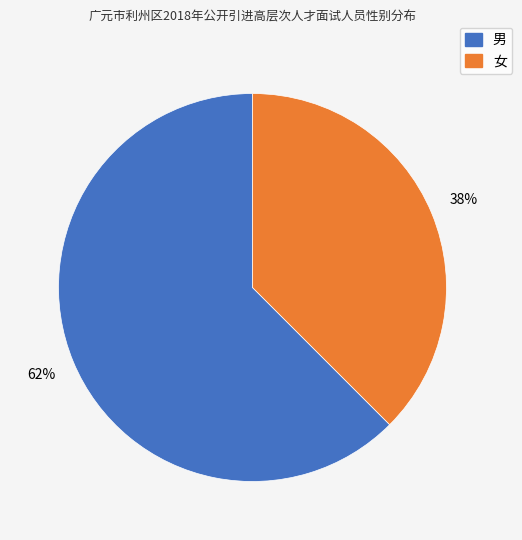

Rank the categories by value from highest to lowest.

男, 女